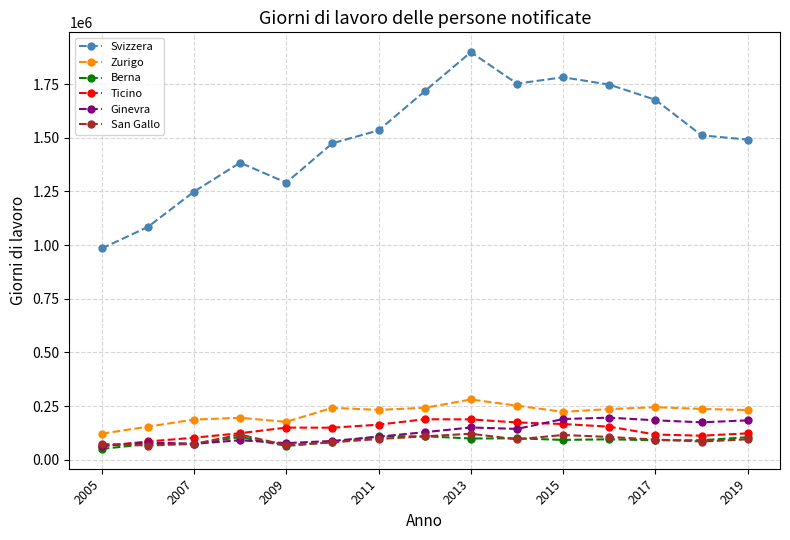

What are all the series names shown in the legend?

Svizzera, Zurigo, Berna, Ticino, Ginevra, San Gallo